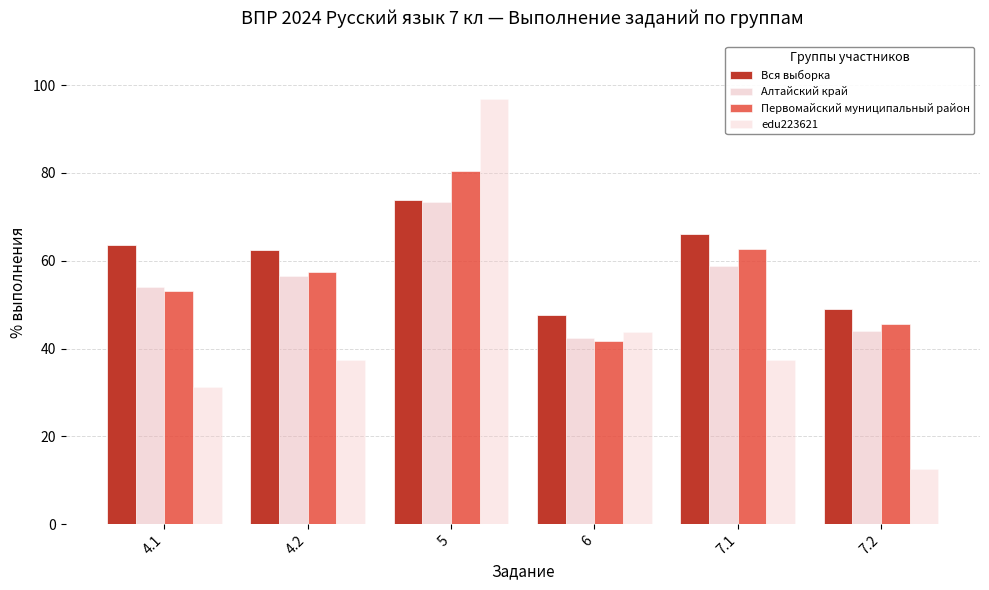

Read the edu223621 value at 7.1.

37.5